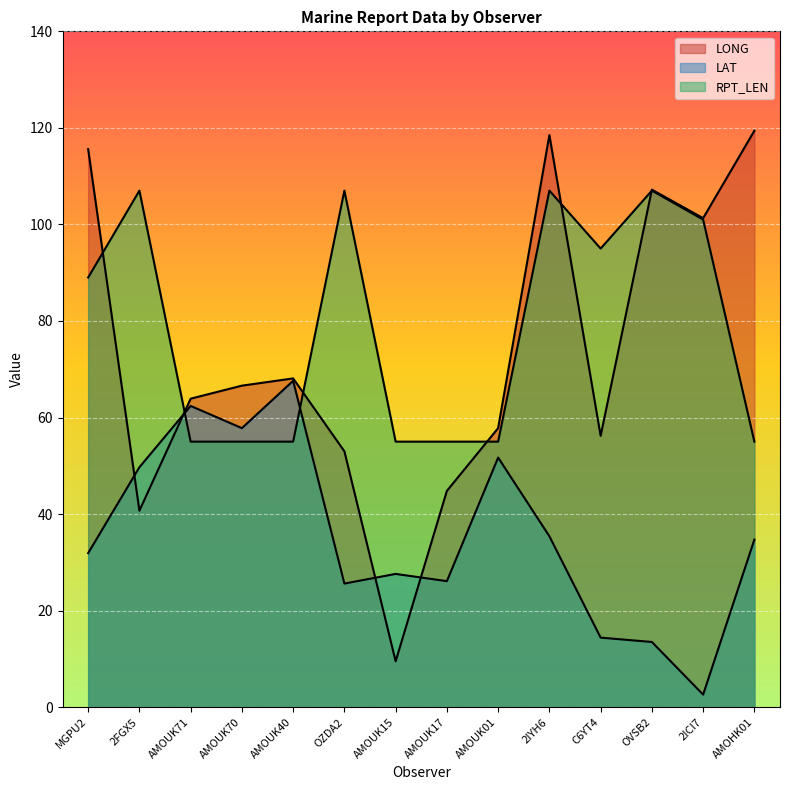

Which label corresponds to the largest value in the chart?

AMOHK01